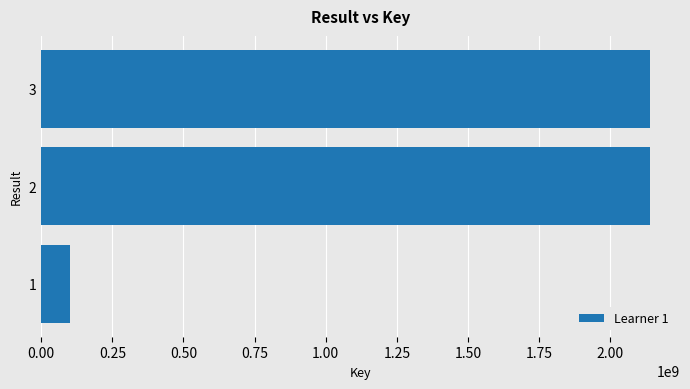

What is the sum of the values at 3 and 2?

4275376780